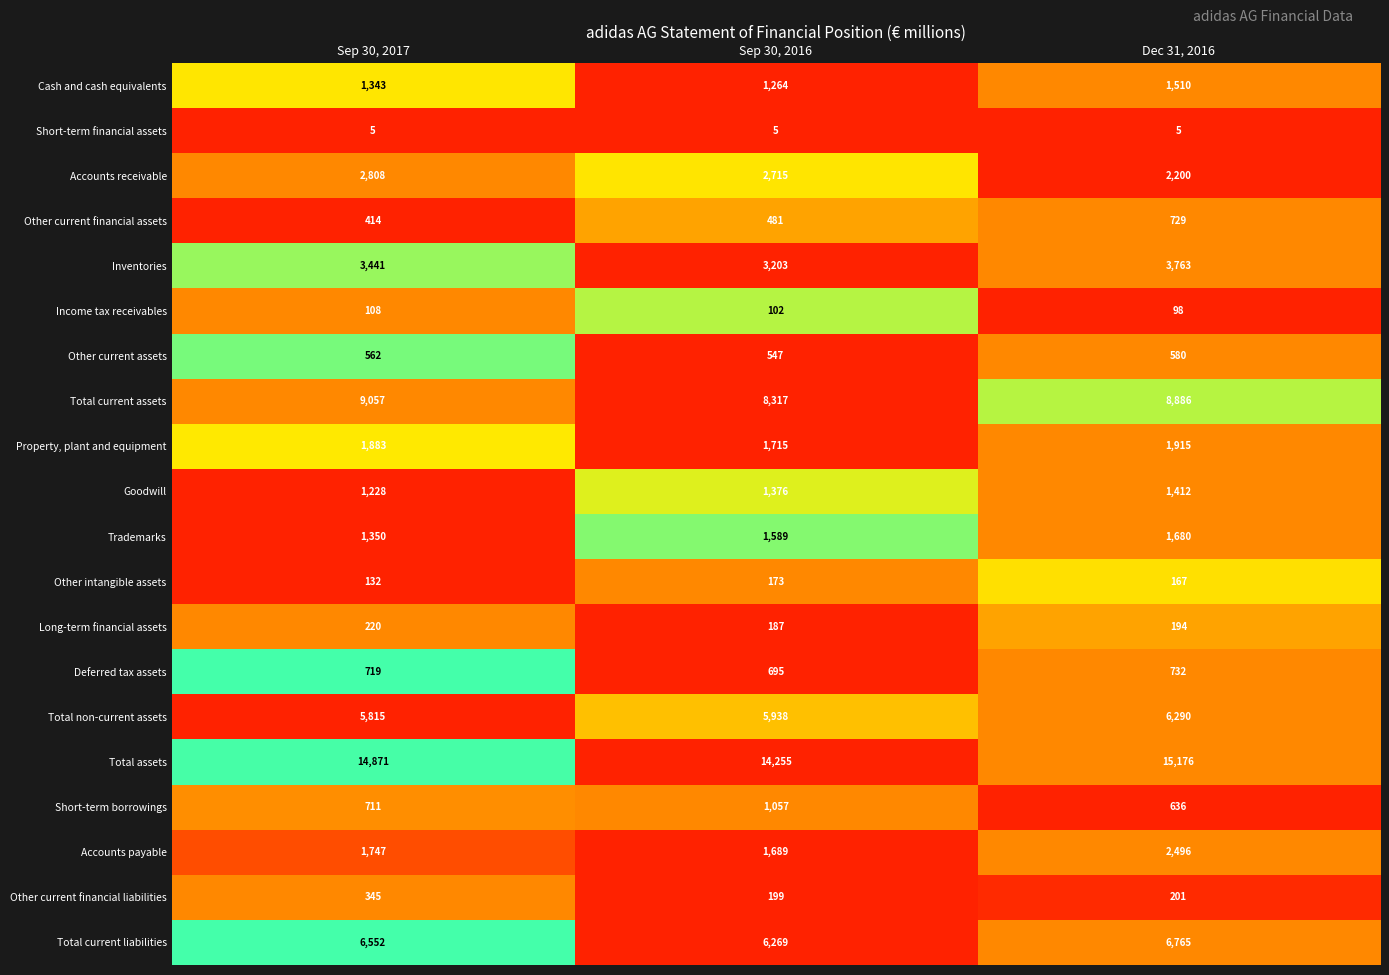

True or false: Inventories has a value of 2403 at Sep 30, 2017.

False